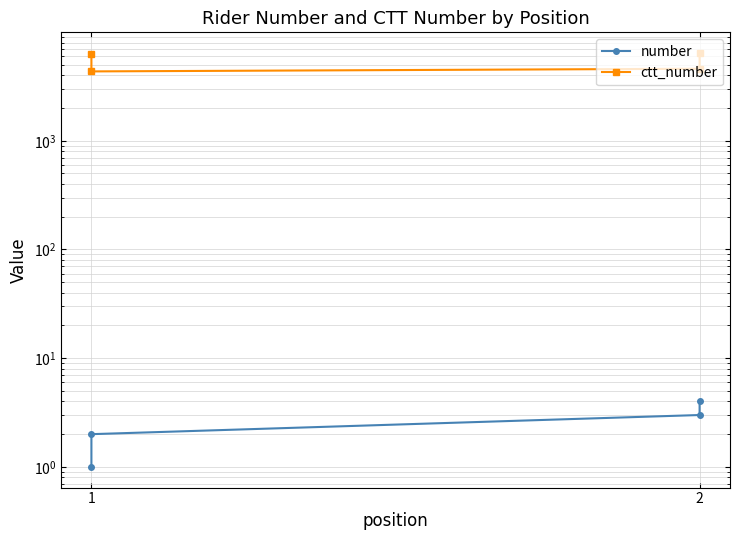

Is the value of number at 1 greater than the value of ctt_number at 1?

No